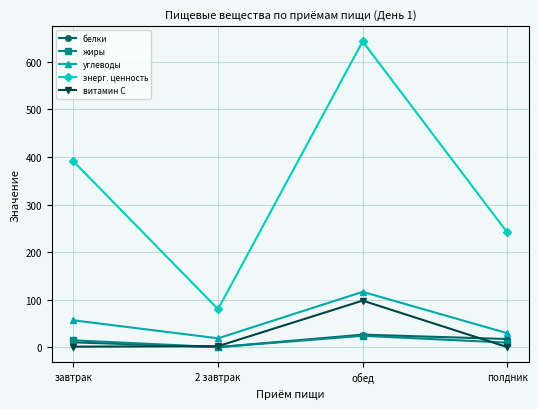

Which series has the largest total across all categories?

энерг. ценность